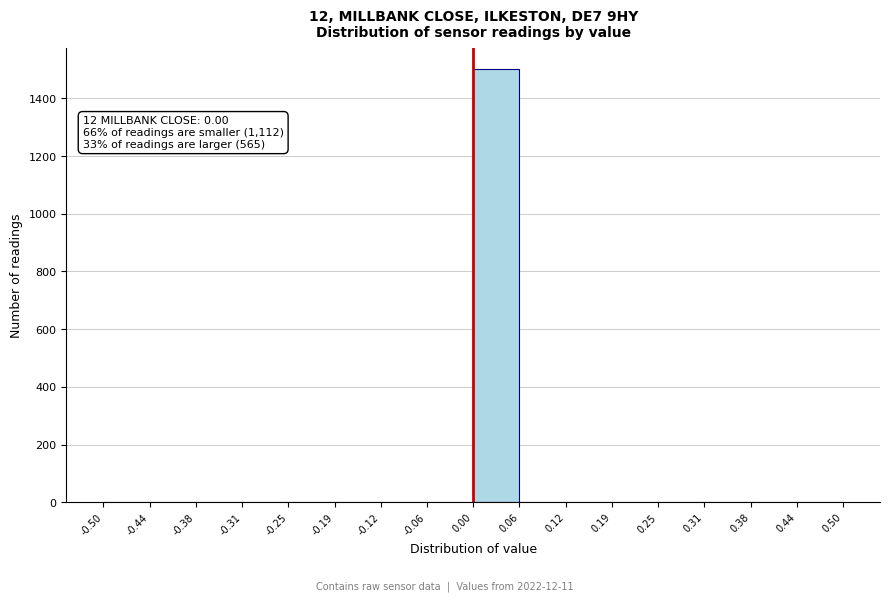

Which range on the x-axis has the tallest bar?

0.00 to 0.06